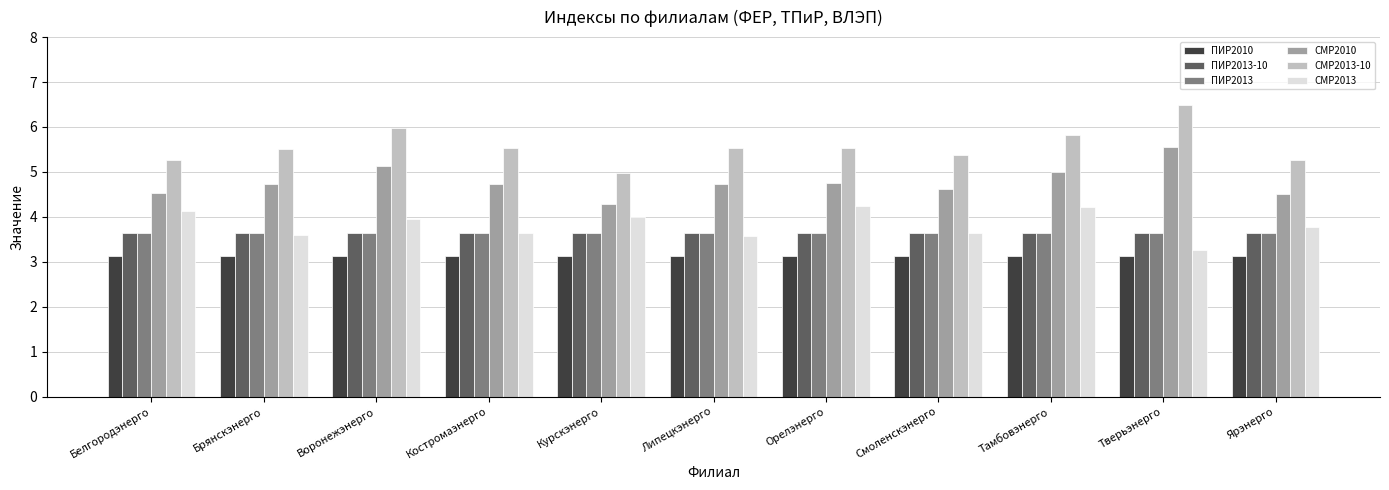

What is the spread (max minus min) of values at Брянскэнерго?

2.4